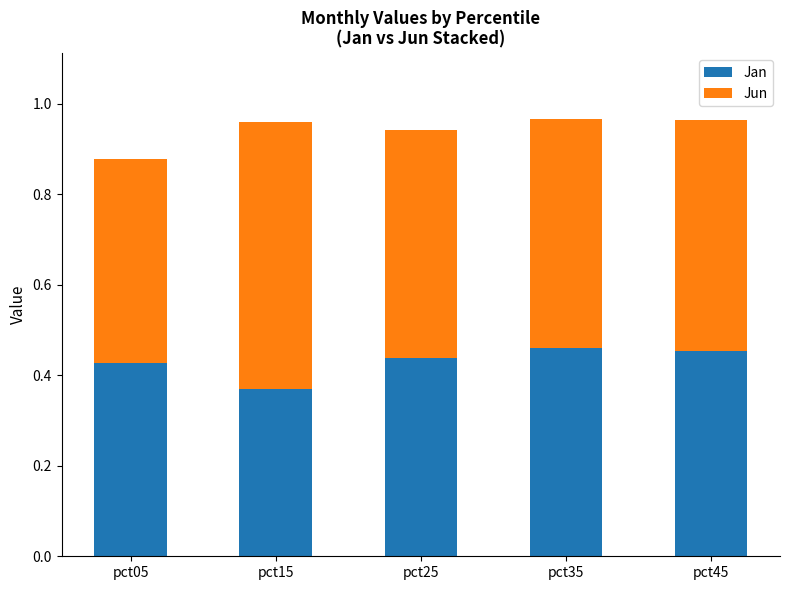

What is the sum of all Jan values?

2.1